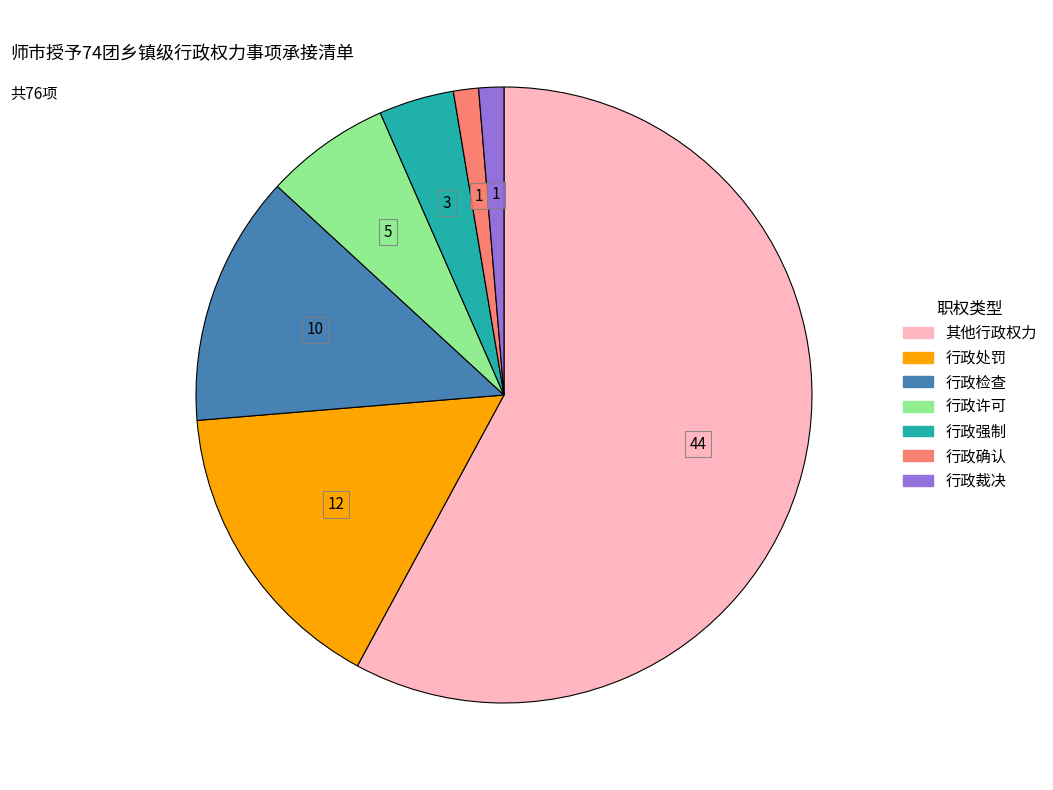

Approximately how many times larger is the value at 行政许可 compared to 行政检查?

0.5